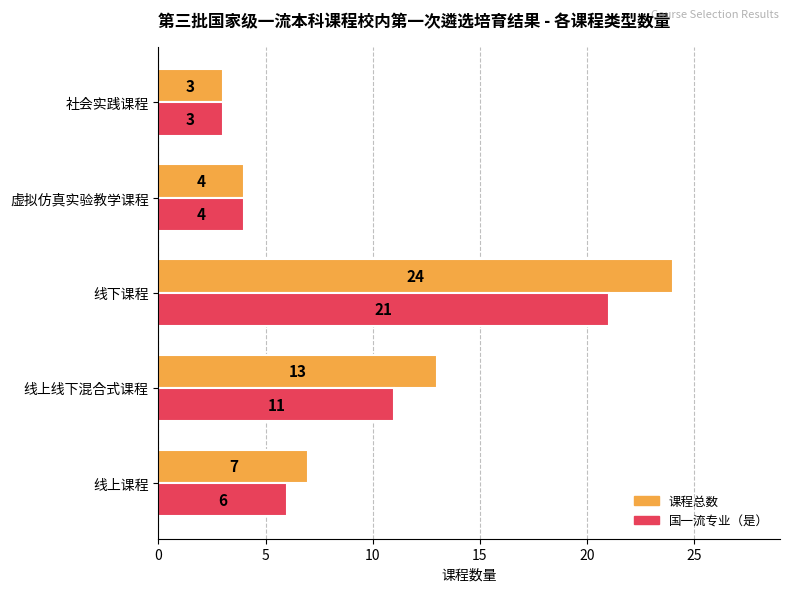

True or false: 课程总数 has a value of 13 at 线下课程.

False